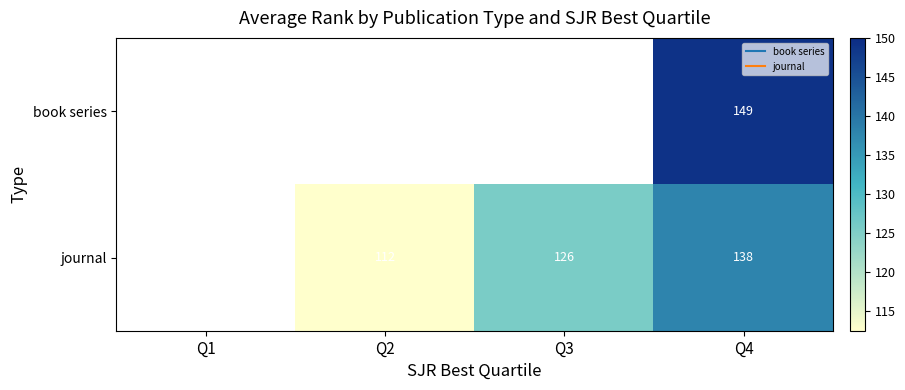

True or false: journal has a value of 112.5 at Q2.

True